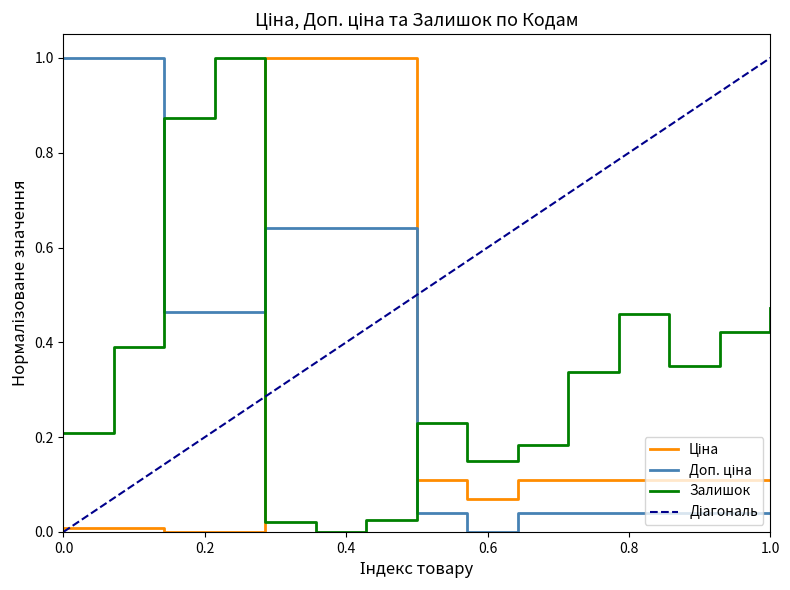

How many intersections are there between Ціна and Доп. ціна?

1